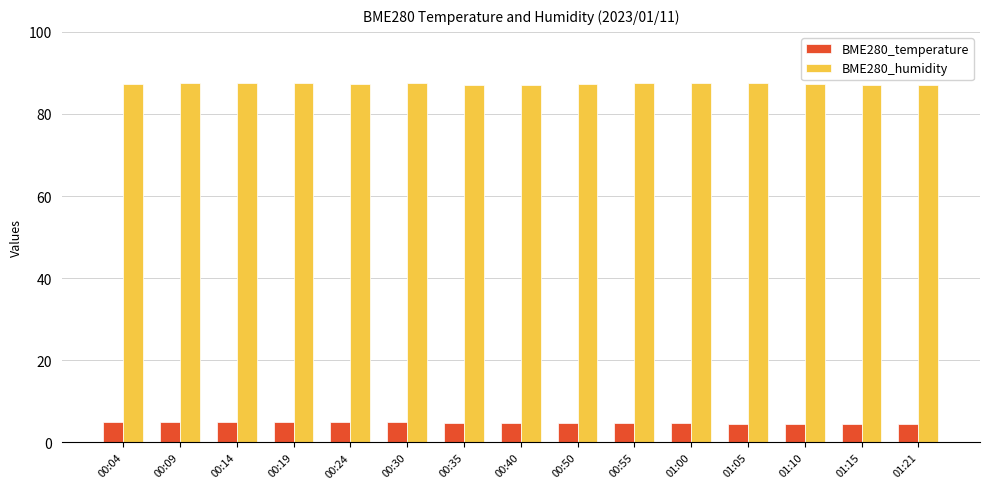

How many categories are shown in the chart?

15